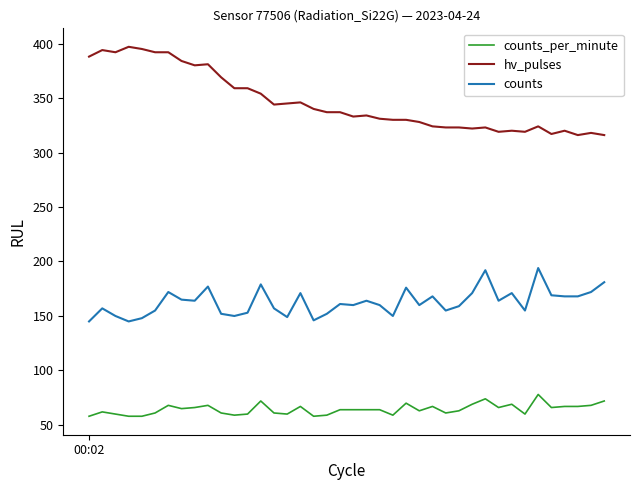

What is the greatest value displayed?

397